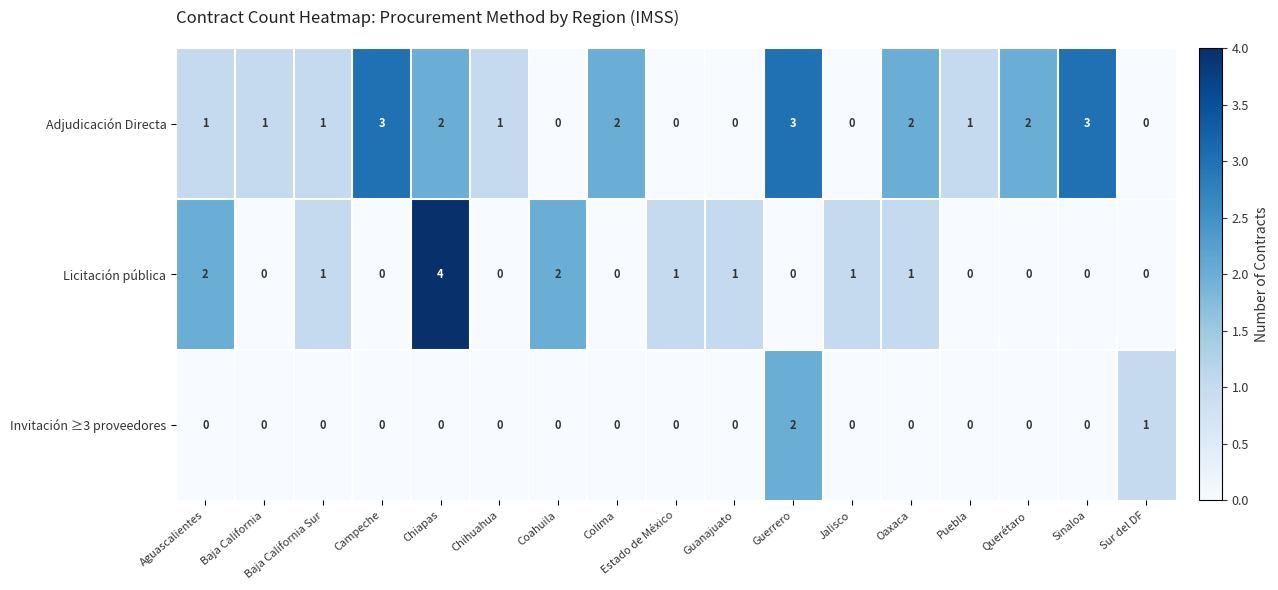

Is the value of Adjudicación Directa at Estado de México greater than the value of Licitación pública at Aguascalientes?

No